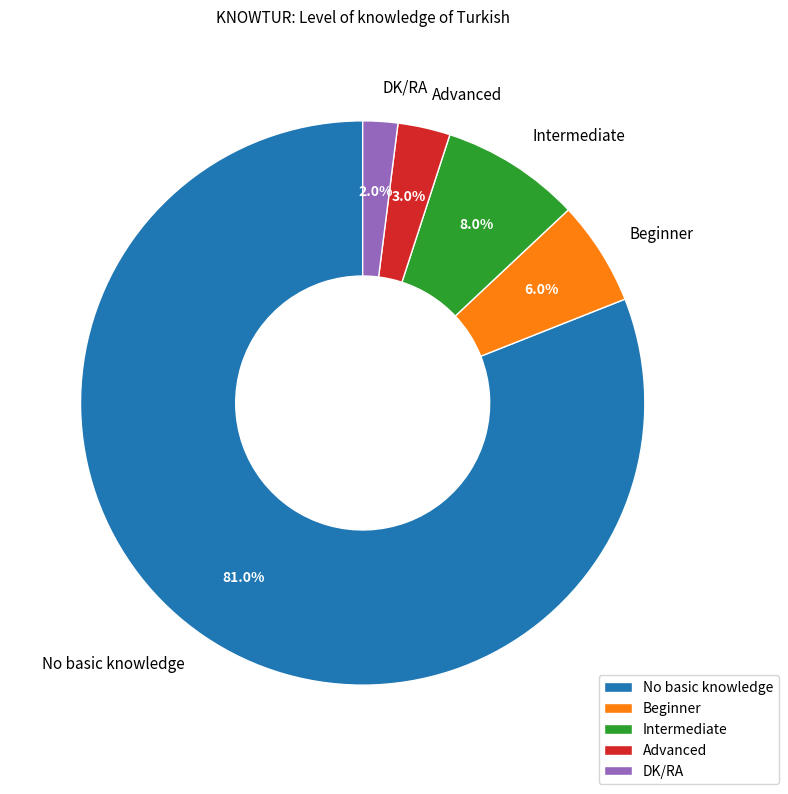

Which category has the biggest portion of the pie?

No basic knowledge